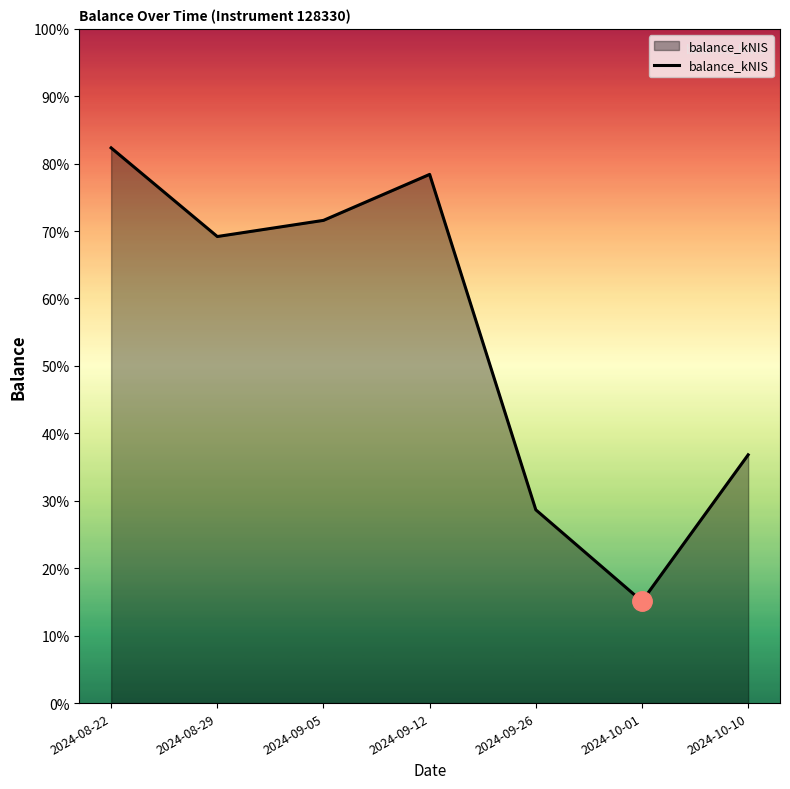

True or false: the data shows 1372.3 at 2024-09-26.

False